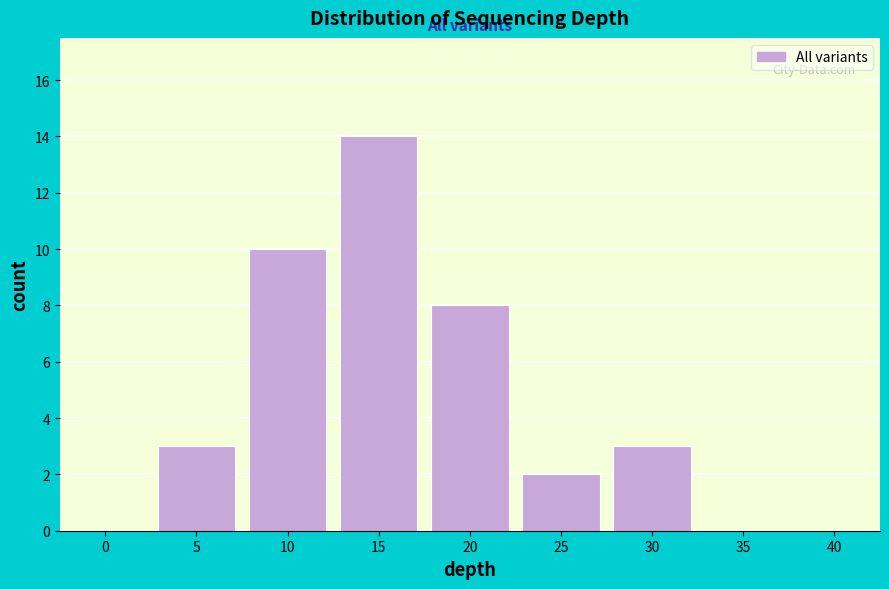

Reading right to left, extract all data points from this chart.

40=0	35=0	30=3	25=2	20=8	15=14	10=10	5=3	0=0